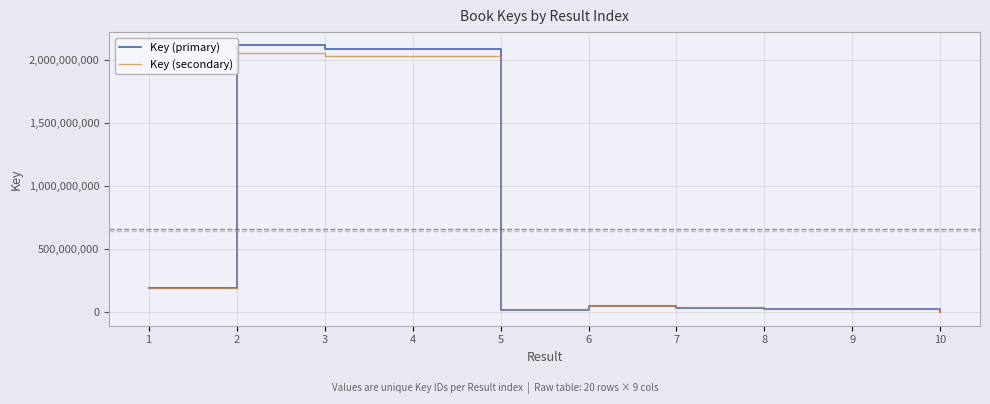

What is the lowest value of the Key (secondary) series?

5006332.2